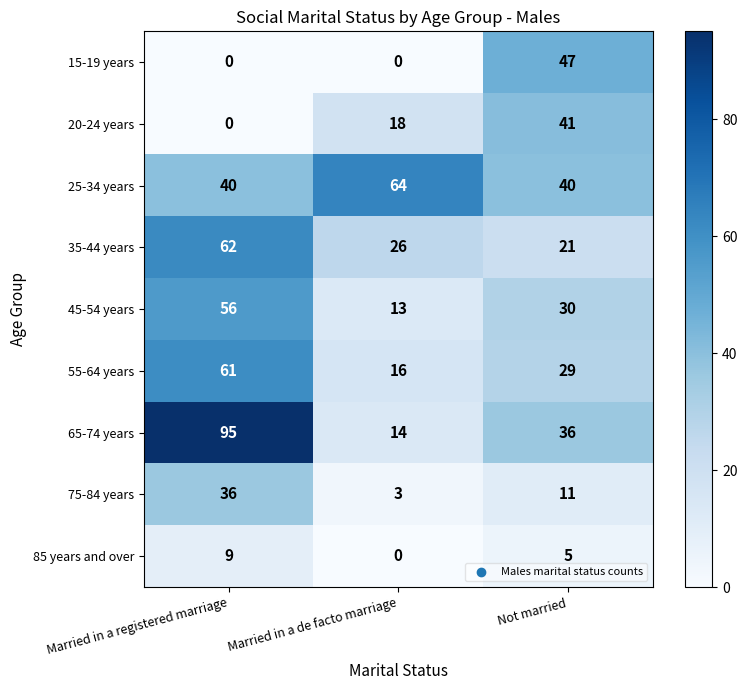

Which category has the lowest value in the 35-44 years series?

Not married